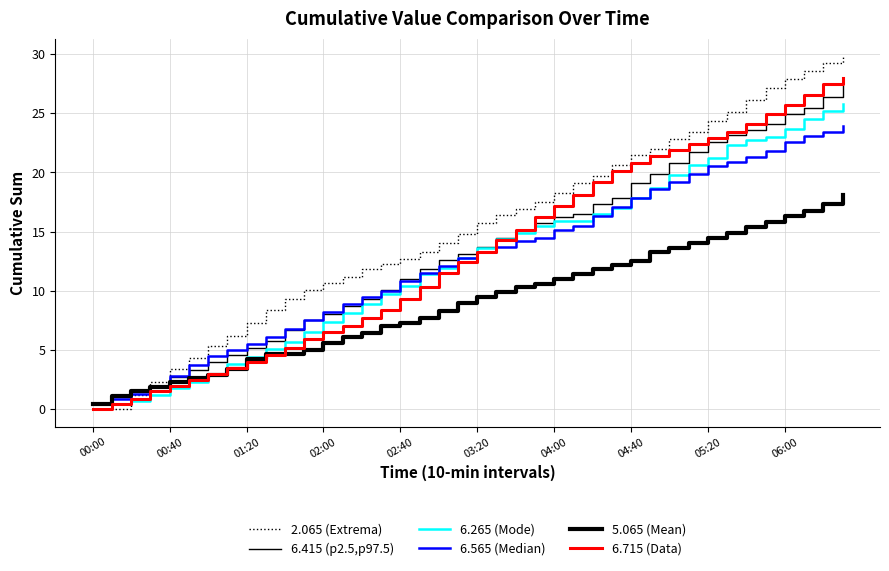

Reading left to right, transcribe all the data shown in this chart.

2.065 (Extrema): 0.0	0.0	1.2	2.3	3.4	4.3	5.3	6.2	7.3	8.4	9.3	10.1	10.7	11.2	11.8	12.3	12.7	13.3	14.0	14.8	15.7	16.4	16.9	17.5	18.3	19.1	19.7	20.6	21.5	22.0	22.8	23.4	24.3	25.1	26.1	27.1	27.9	28.6	29.2	29.8
6.415 (p2.5,p97.5): 0.5	1.0	1.6	2.0	2.7	3.3	4.0	4.6	5.2	5.8	6.7	7.5	8.0	8.7	9.3	10.1	11.0	11.8	12.6	13.1	13.7	14.5	15.1	15.7	16.2	16.5	17.3	17.8	19.1	19.9	20.8	21.7	22.6	23.2	23.6	24.1	24.9	25.4	26.4	27.3
6.265 (Mode): 0.4	0.4	0.7	1.2	1.8	2.3	2.9	3.8	4.4	5.1	5.7	6.5	7.4	8.1	8.9	9.7	10.4	11.4	11.9	12.8	13.6	14.4	14.9	15.5	15.9	15.9	16.5	17.0	17.8	18.7	19.8	20.6	21.2	22.3	22.7	23.0	23.7	24.5	25.2	25.8
6.565 (Median): 0.5	0.9	1.3	2.0	2.8	3.7	4.5	5.0	5.5	6.1	6.8	7.5	8.2	8.9	9.5	10.0	10.8	11.5	12.1	12.8	13.3	13.7	14.2	14.5	15.1	15.5	16.3	17.1	17.8	18.6	19.2	19.9	20.5	20.9	21.3	21.8	22.6	23.1	23.4	23.9
5.065 (Mean): 0.4	1.1	1.5	1.9	2.3	2.6	2.9	3.4	4.2	4.7	4.7	5.0	5.6	6.1	6.4	7.0	7.3	7.7	8.3	9.0	9.5	9.9	10.3	10.6	11.0	11.4	11.8	12.2	12.5	13.3	13.6	14.0	14.5	14.9	15.4	15.8	16.3	16.7	17.3	18.1
6.715 (Data): 0.0	0.4	0.9	1.5	2.0	2.5	3.0	3.5	4.0	4.6	5.2	5.9	6.5	7.0	7.7	8.4	9.3	10.3	11.5	12.4	13.3	14.3	15.1	16.2	17.2	18.1	19.2	20.1	20.8	21.4	21.9	22.4	22.9	23.4	24.1	24.9	25.7	26.5	27.5	28.0